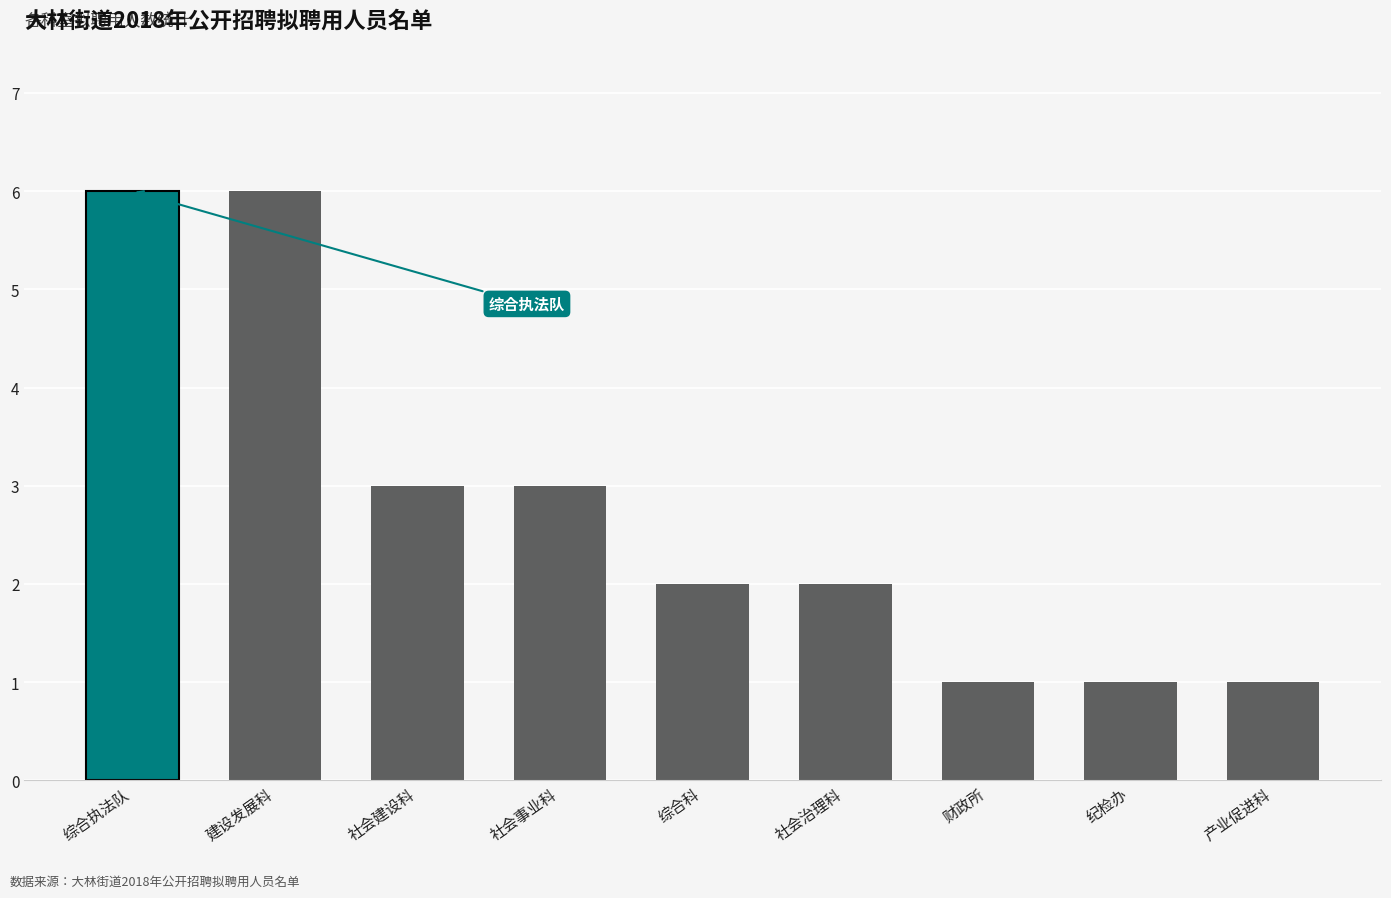

At which label does the data first exceed 2?

综合执法队